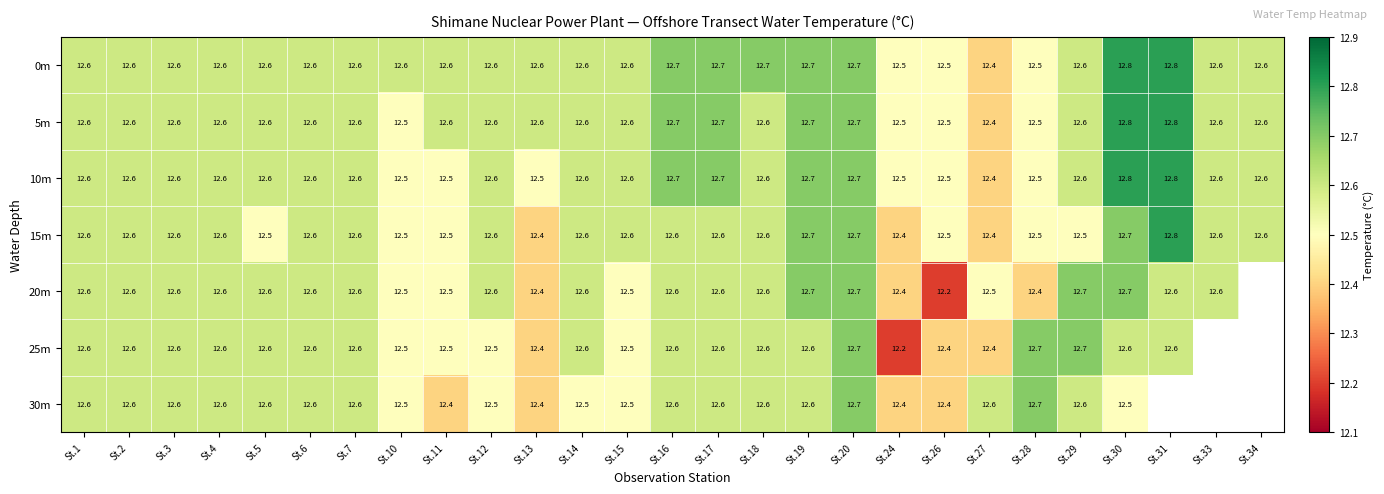

What is the maximum value shown in the chart?

12.8